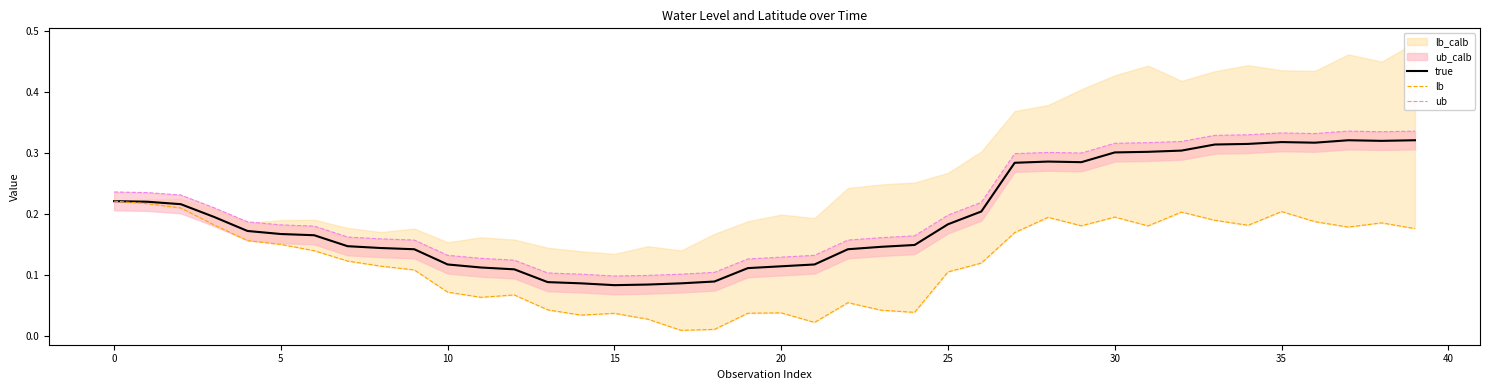

What is the spread (max minus min) of values at 11?

0.1